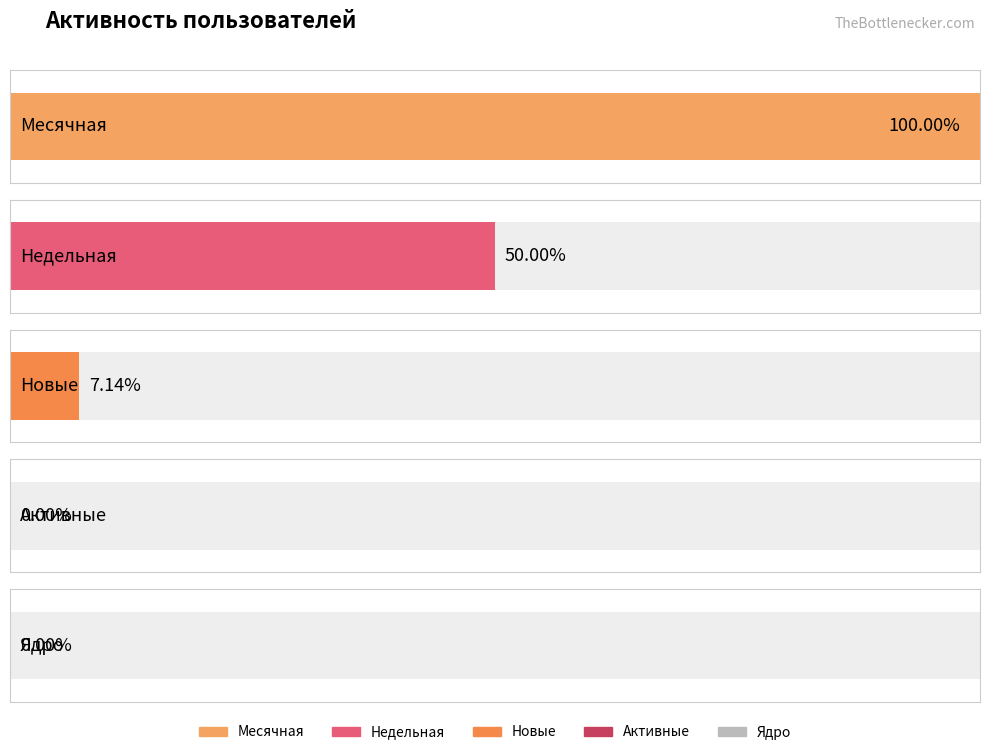

Is the value of Месячная at 2022-12-09 greater than the value of Активные at 2022-12-10?

Yes